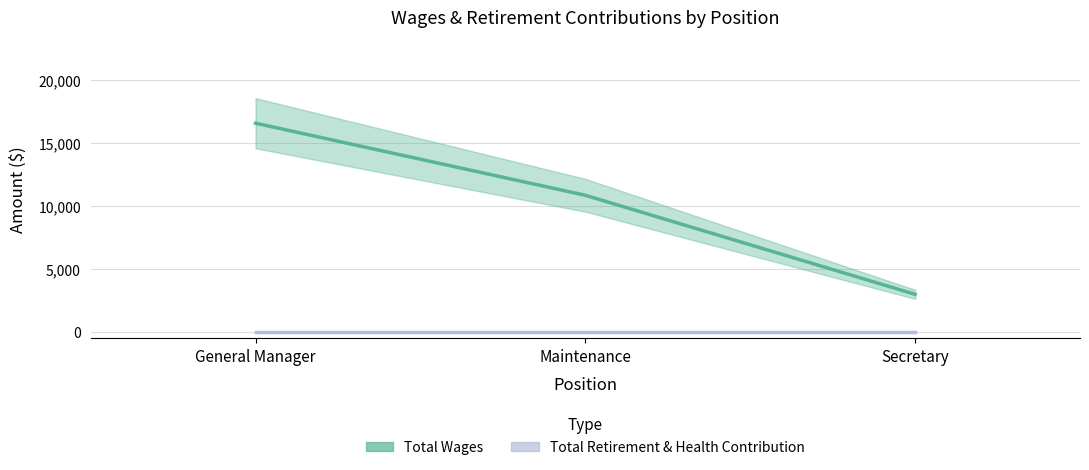

Where does the Total Wages series first go above 10844?

General Manager